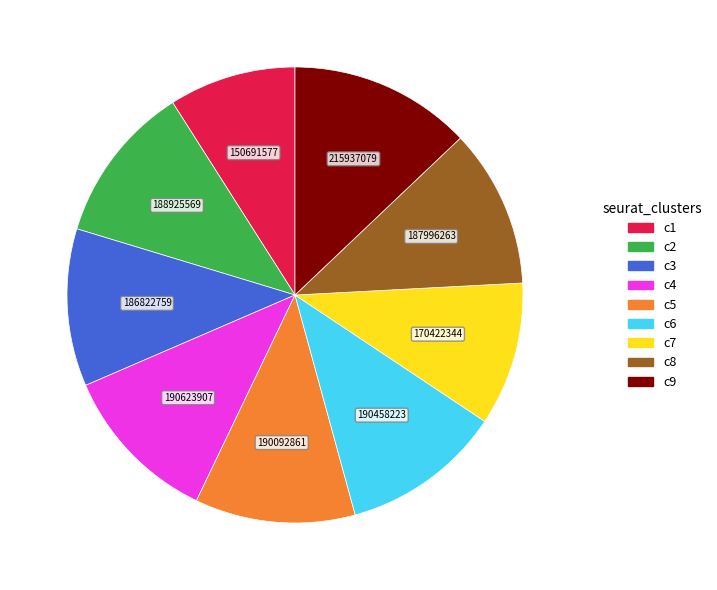

Is there a majority slice in this chart?

No